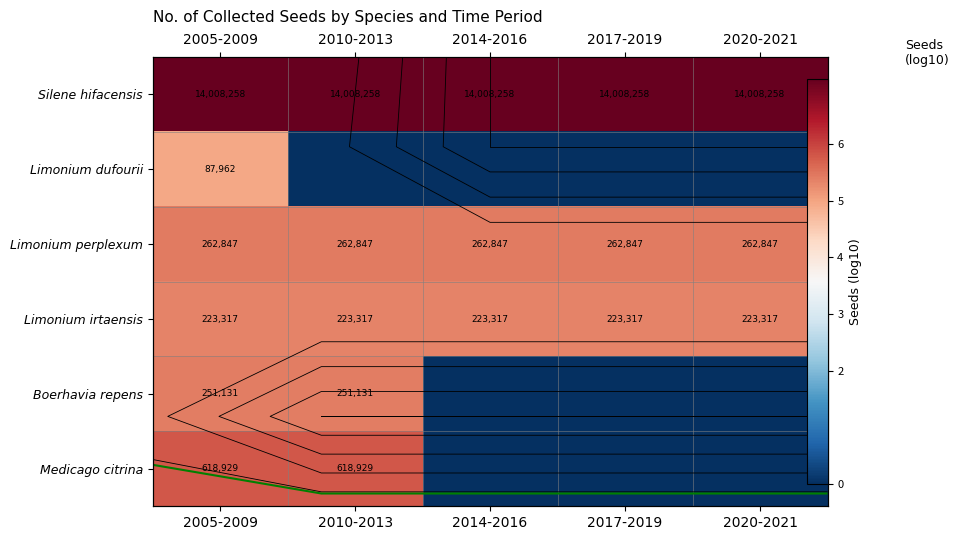

Between 2014-2016 and 2020-2021, which series saw the biggest shift?

Silene hifacensis